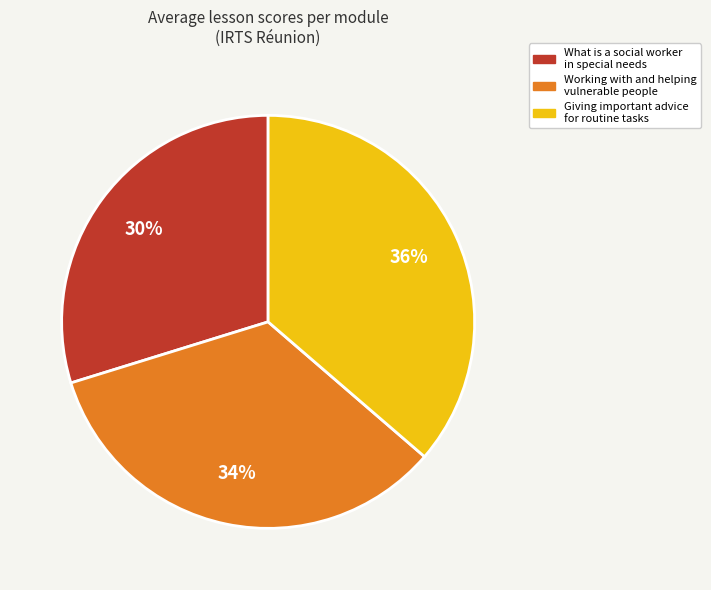

True or false: Giving important advice for routine tasks accounts for 44% of the total.

False